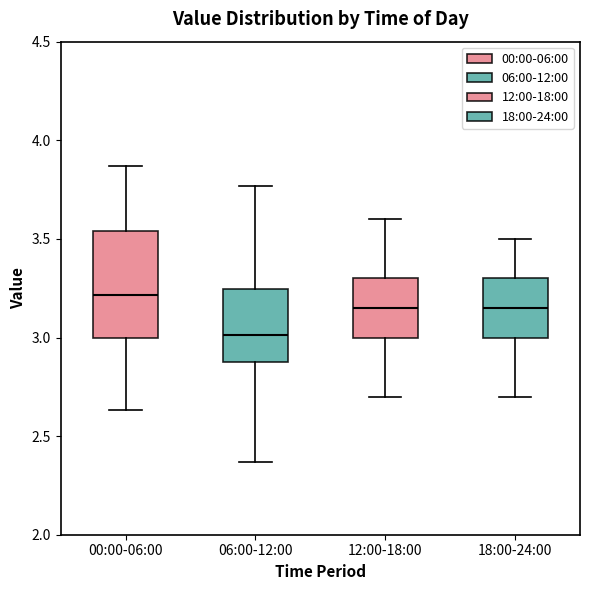

Reading left to right, transcribe this box plot: for each box, give where its median line is, the range the box spans, and where its two whiskers end, as read against the y-axis. The values are not printed on the chart, so give them approximately, as read against the axis.

00:00-06:00: median 3.20, box 3.00 to 3.55, whiskers 2.65 to 3.85
06:00-12:00: median 3.00, box 2.90 to 3.25, whiskers 2.35 to 3.75
12:00-18:00: median 3.15, box 3.00 to 3.30, whiskers 2.70 to 3.60
18:00-24:00: median 3.15, box 3.00 to 3.30, whiskers 2.70 to 3.50